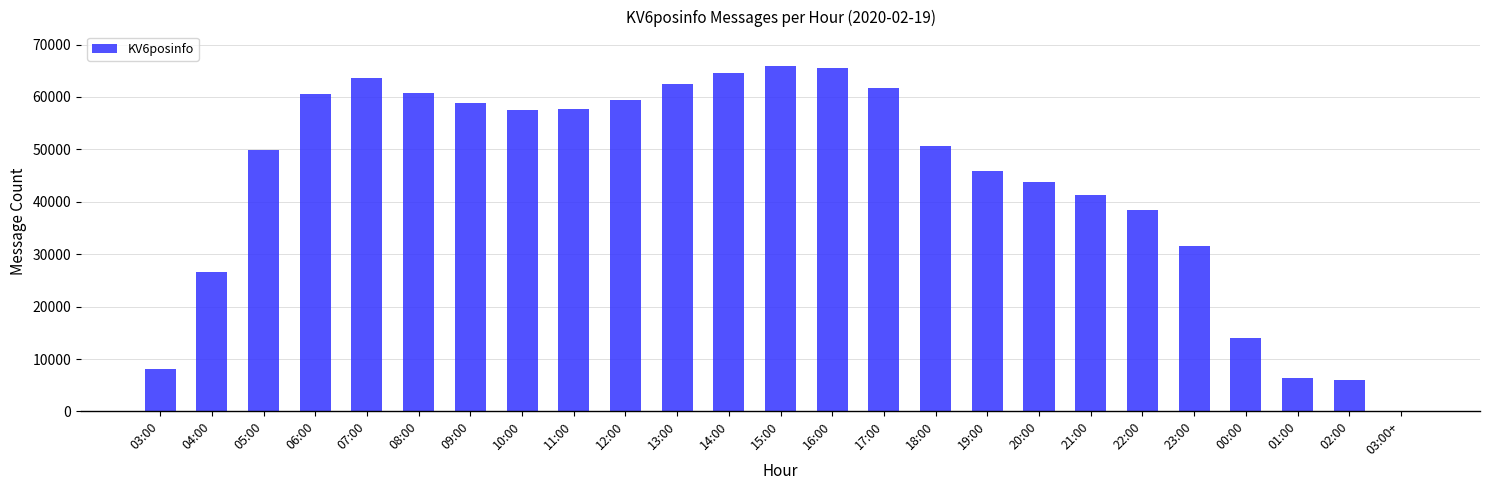

What is the maximum value shown in the chart?

65893